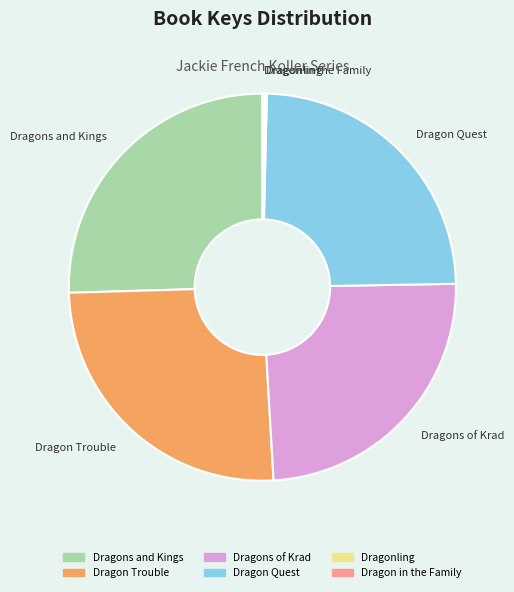

Is it true that Dragon Trouble is 25% of the pie?

True